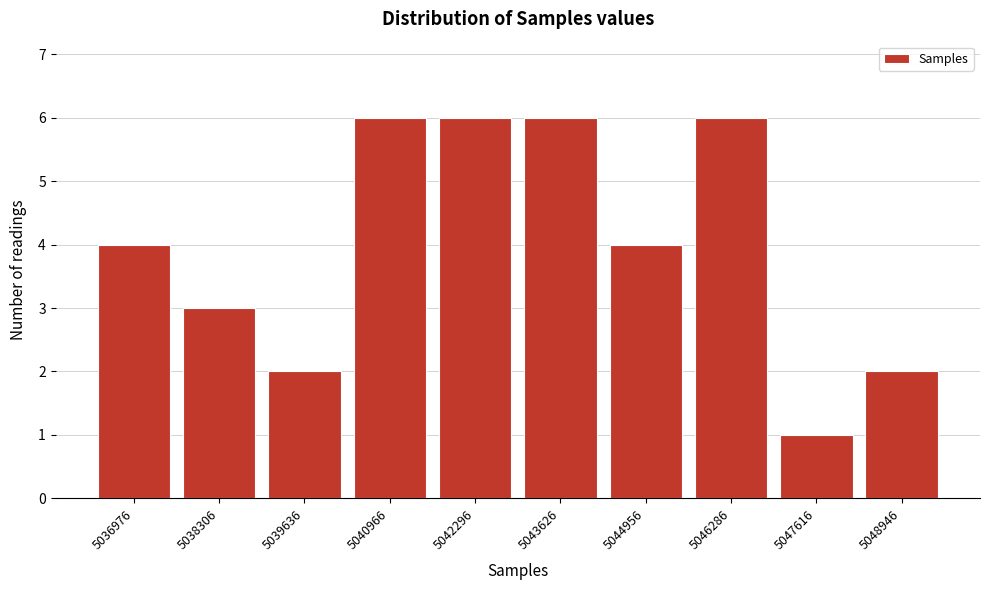

Reading right to left, what are all the values shown in this chart?

5048946=2	5047616=1	5046286=6	5044956=4	5043626=6	5042296=6	5040966=6	5039636=2	5038306=3	5036976=4